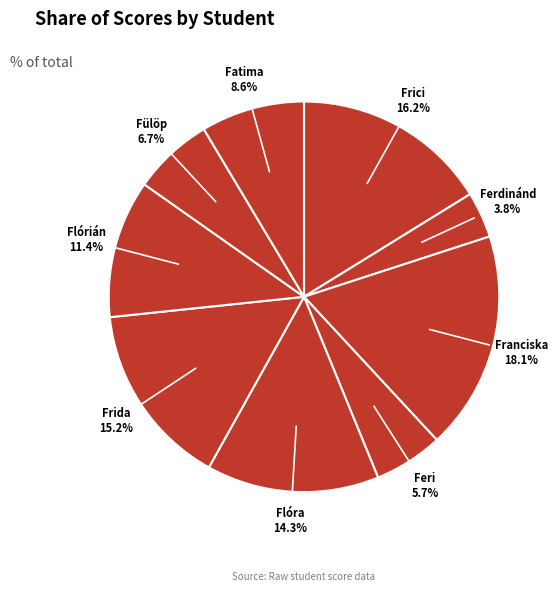

Which has a higher value, Flórián or Ferdinánd?

Flórián